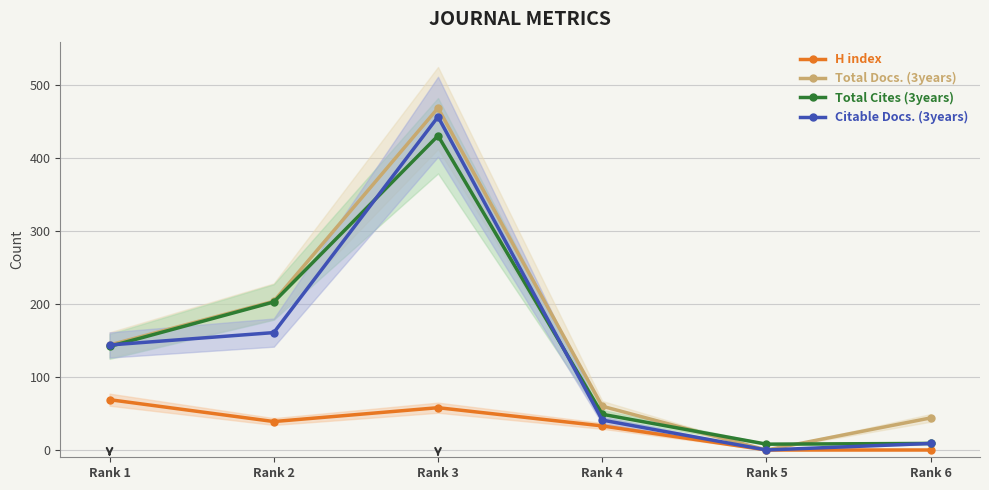

What is the lowest value of the Total Cites (3years) series?

8